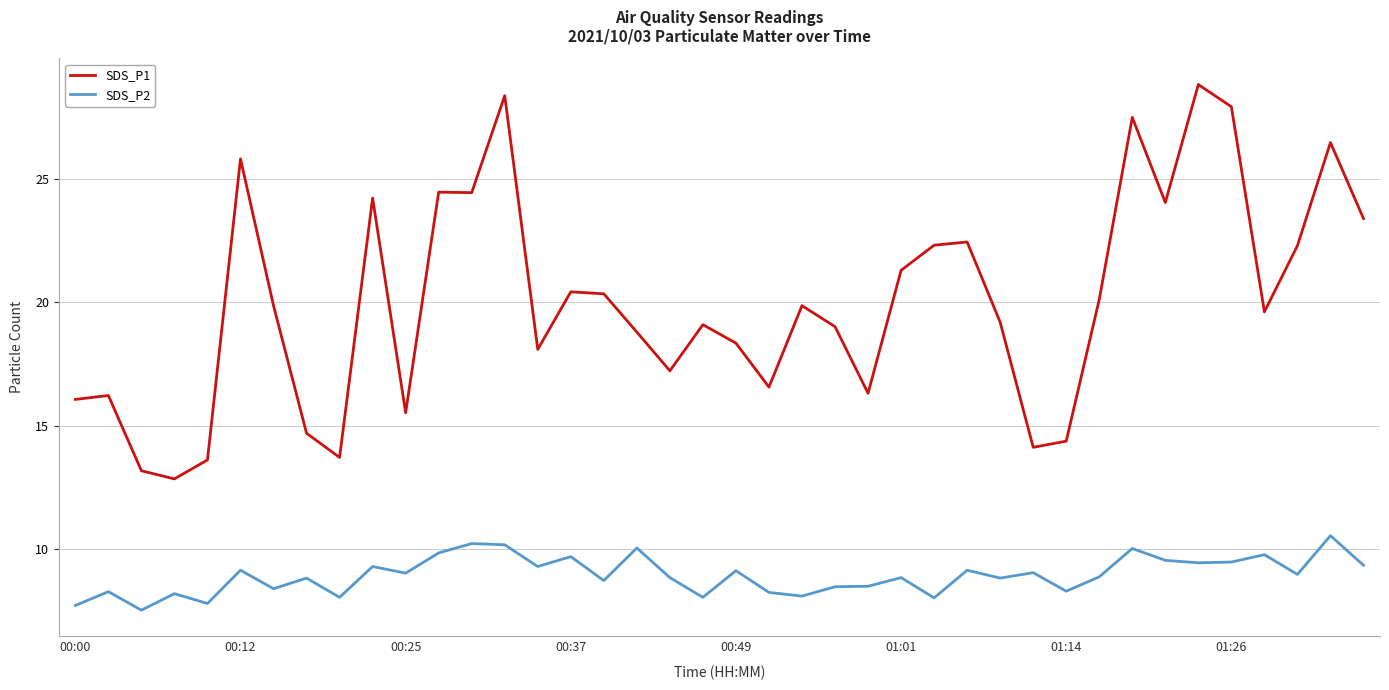

What is the difference between the maximum and minimum values in the SDS_P1 series?

16.0